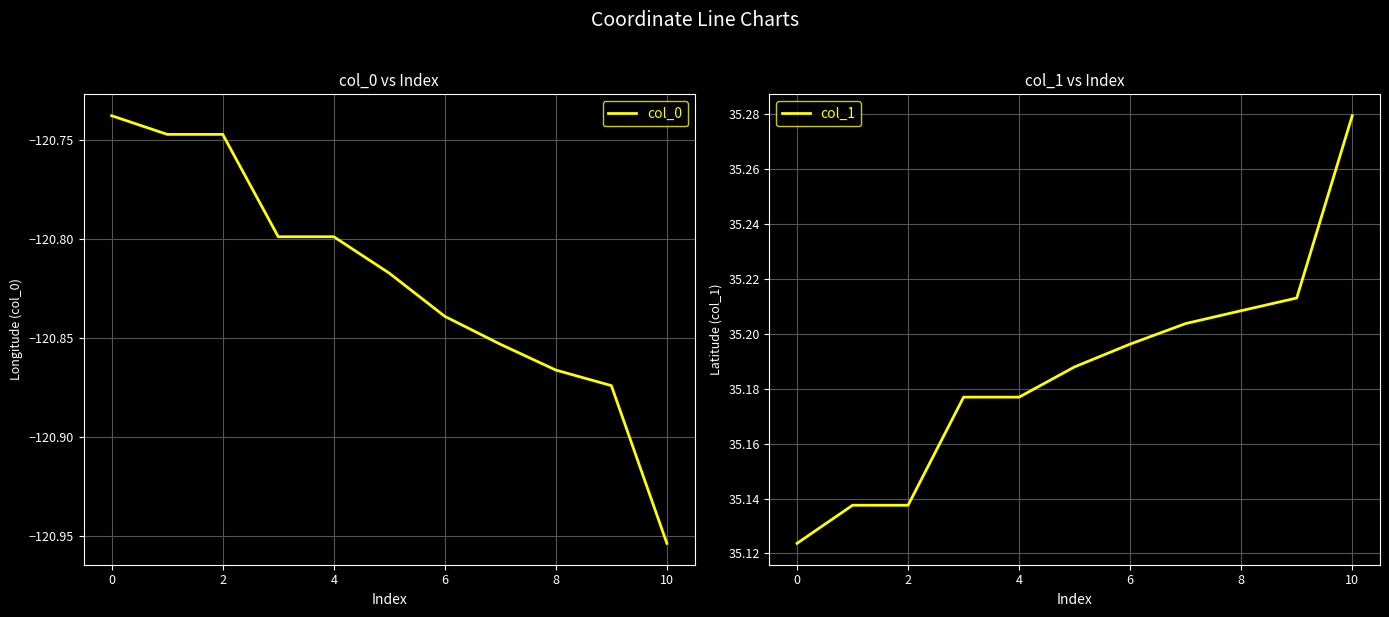

Which series has the widest spread of values?

col_0